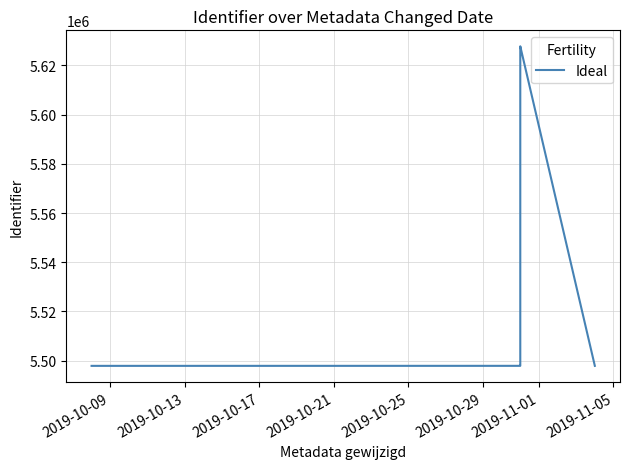

What position from the left is 2019-11-05?

8